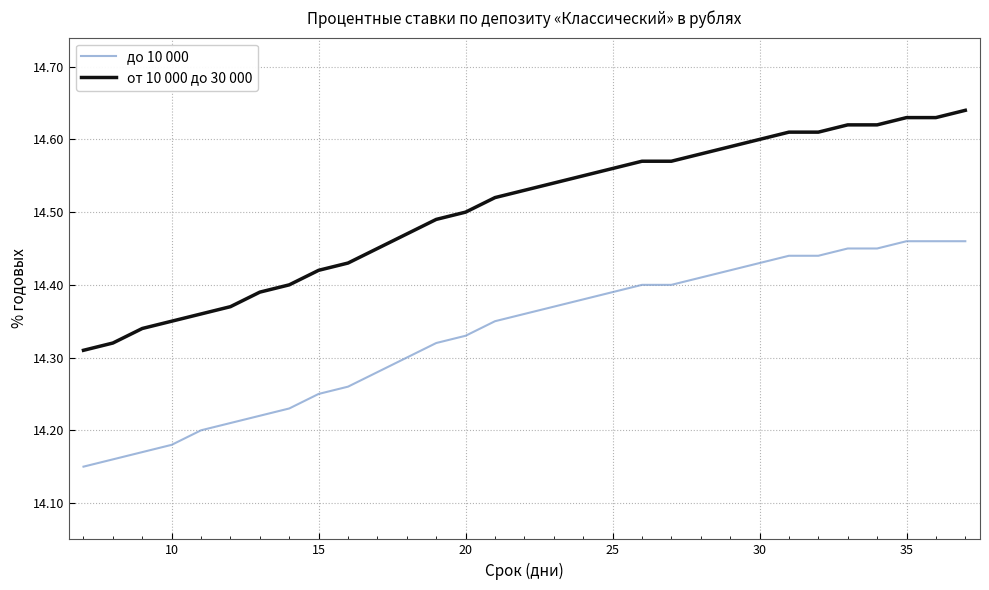

Rank the series by their maximum value, from lowest to highest.

до 10 000, от 10 000 до 30 000